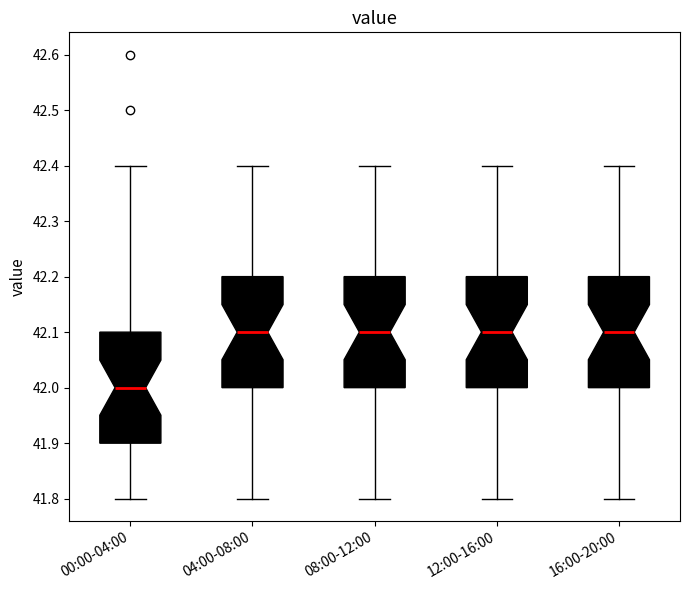

Reading left to right, transcribe this box plot: for each box, give where its median line is, the range the box spans, and where its two whiskers end, as read against the y-axis. The values are not printed on the chart, so give them approximately, as read against the axis.

00:00-04:00: median 42.0, box 41.9 to 42.1, whiskers 41.8 to 42.4
04:00-08:00: median 42.1, box 42.0 to 42.2, whiskers 41.8 to 42.4
08:00-12:00: median 42.1, box 42.0 to 42.2, whiskers 41.8 to 42.4
12:00-16:00: median 42.1, box 42.0 to 42.2, whiskers 41.8 to 42.4
16:00-20:00: median 42.1, box 42.0 to 42.2, whiskers 41.8 to 42.4